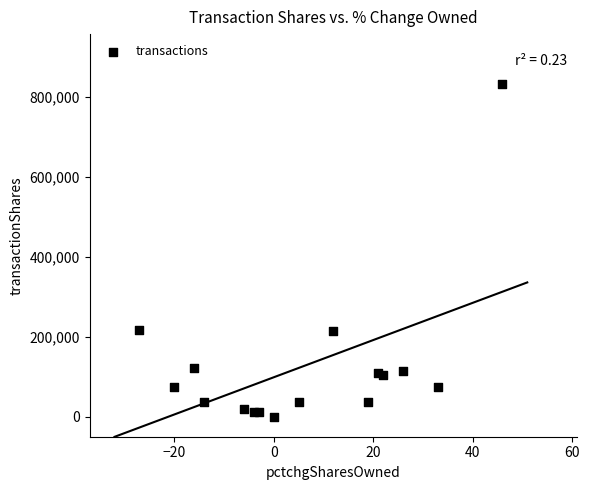

What is the range of X values (max minus min)?

73